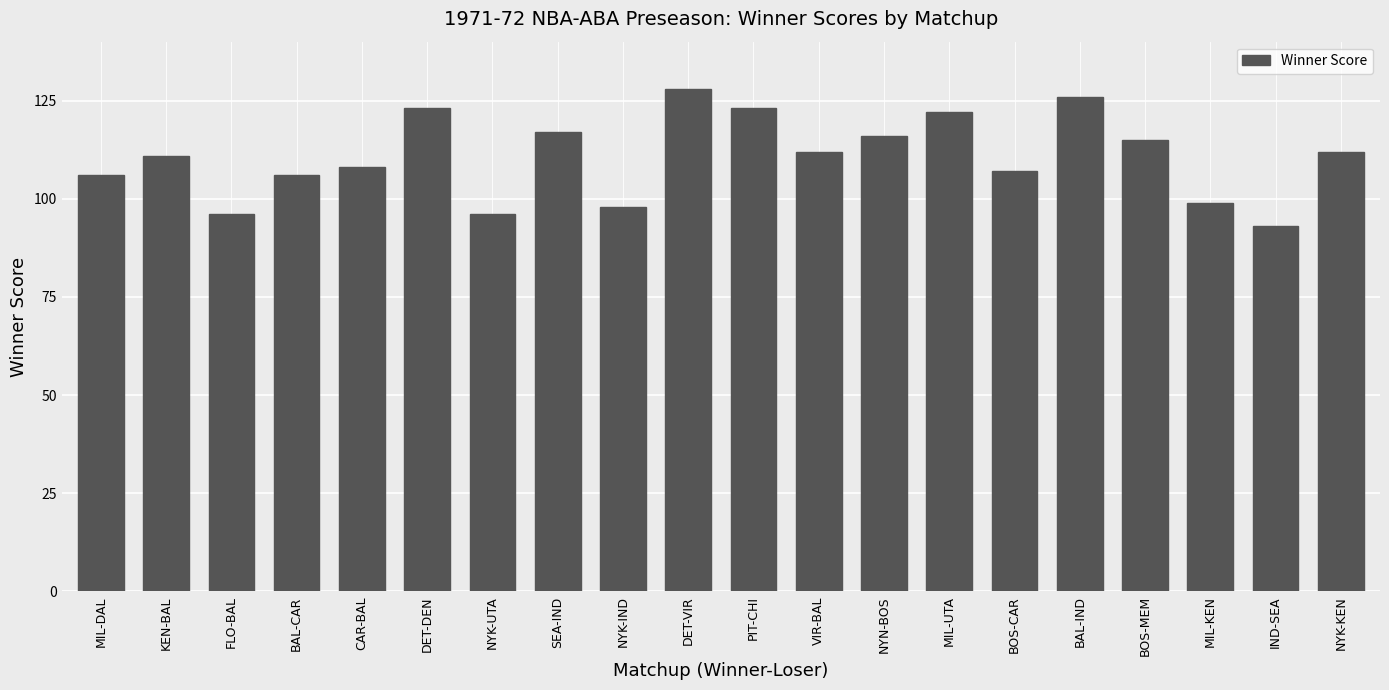

What is the sum of all values?

2214